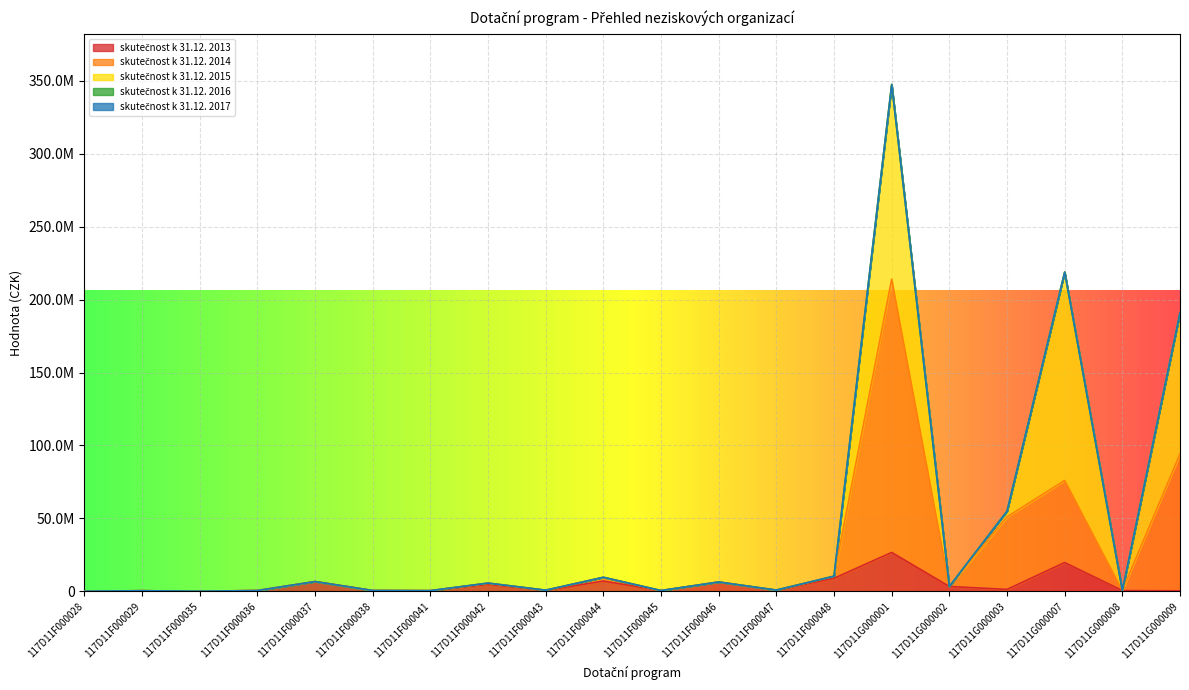

True or false: skutečnost k 31.12. 2017 and skutečnost k 31.12. 2016 intersect in this chart.

False